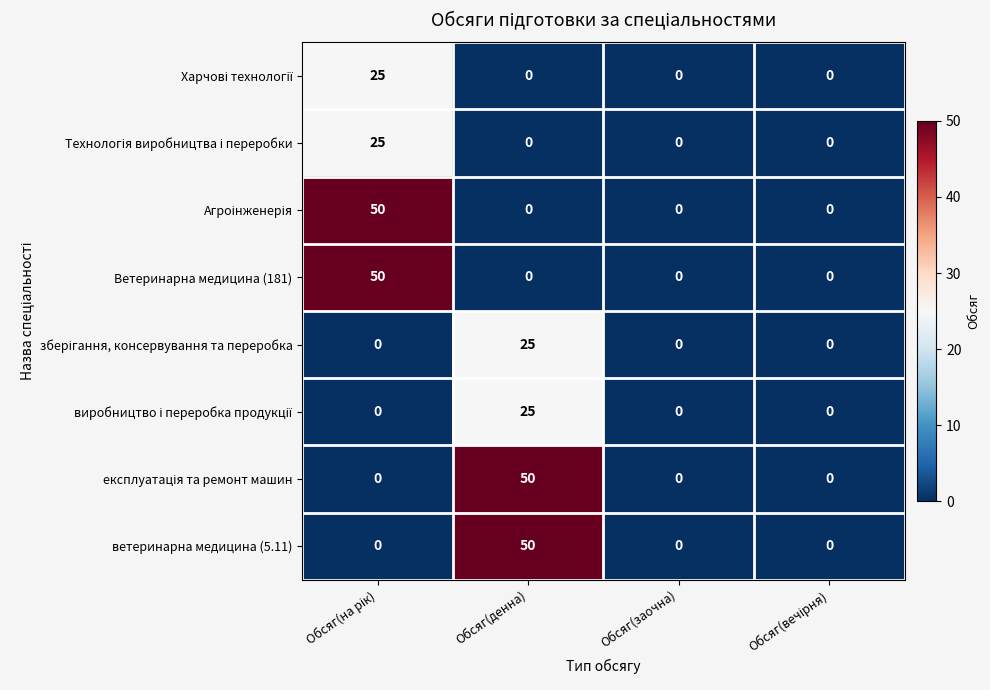

Is it true that ветеринарна медицина (5.11) equals 0 at Обсяг(заочна)?

True